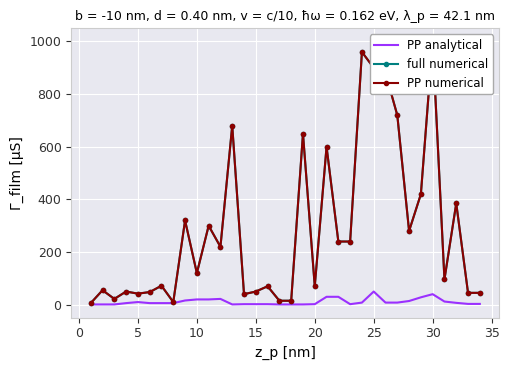

What is the difference between the maximum and minimum values in the full numerical series?

994